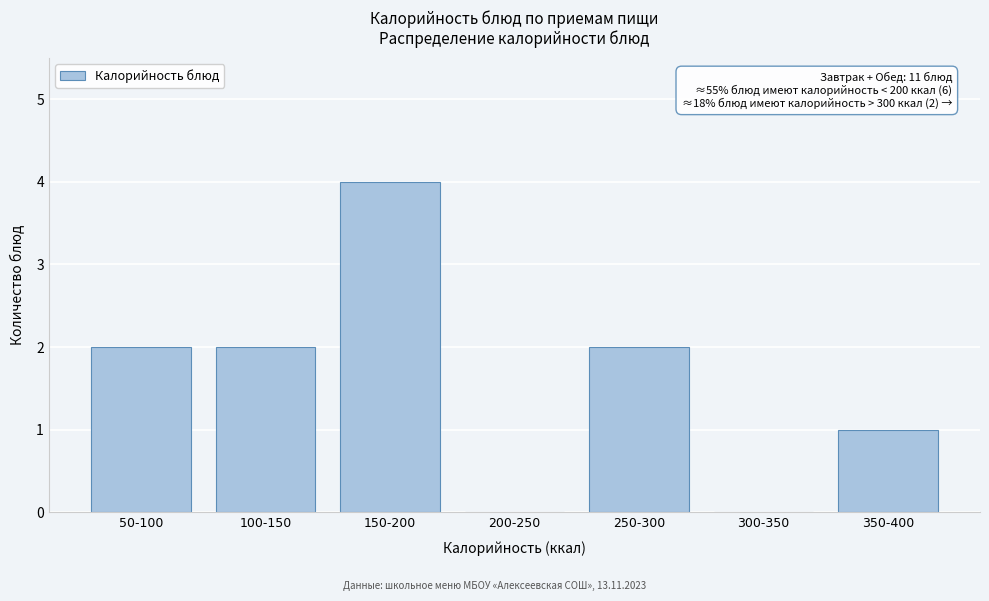

Reading left to right, extract all data points from this chart.

50-100=2	100-150=2	150-200=4	200-250=0	250-300=2	300-350=0	350-400=1